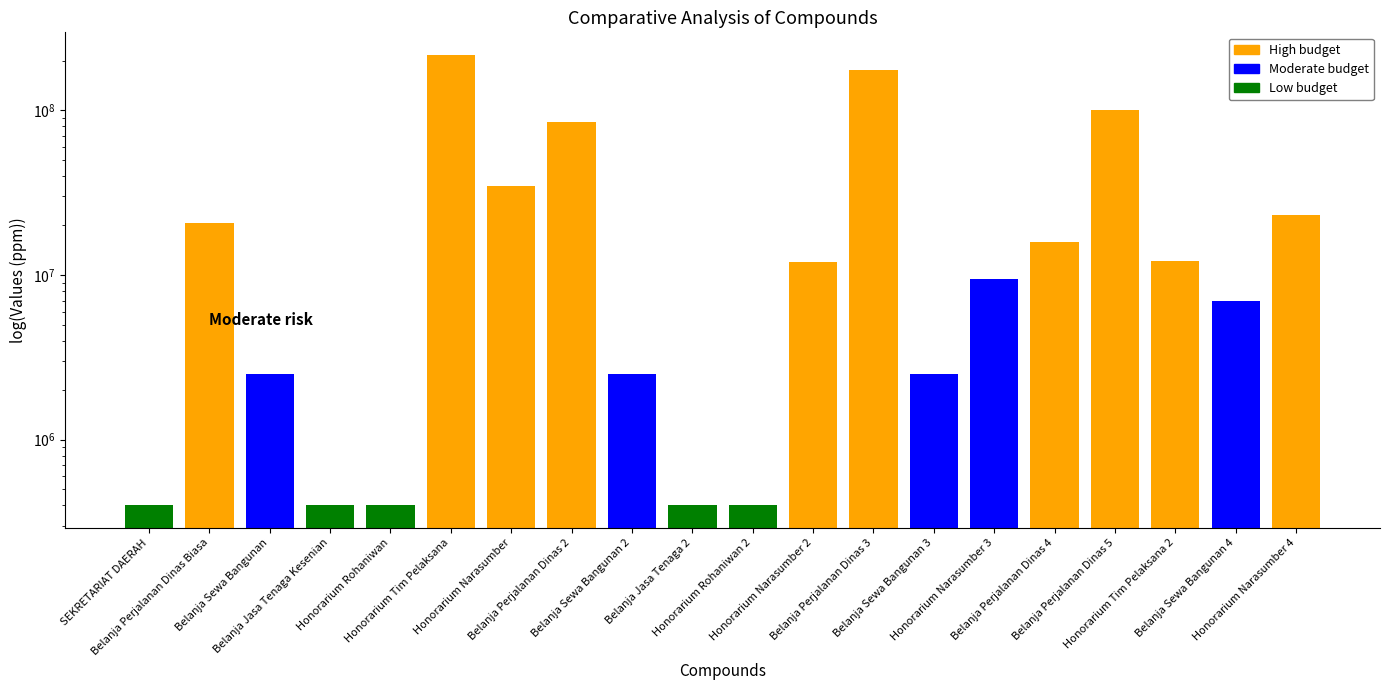

Which label corresponds to the largest value in the chart?

Honorarium Tim Pelaksana